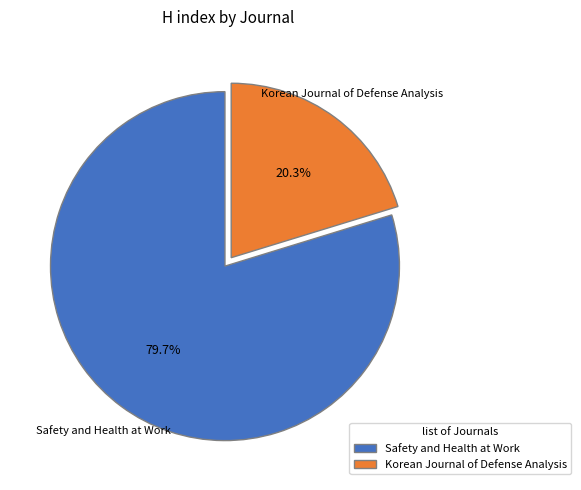

Which category has the smallest portion of the pie?

Korean Journal of Defense Analysis